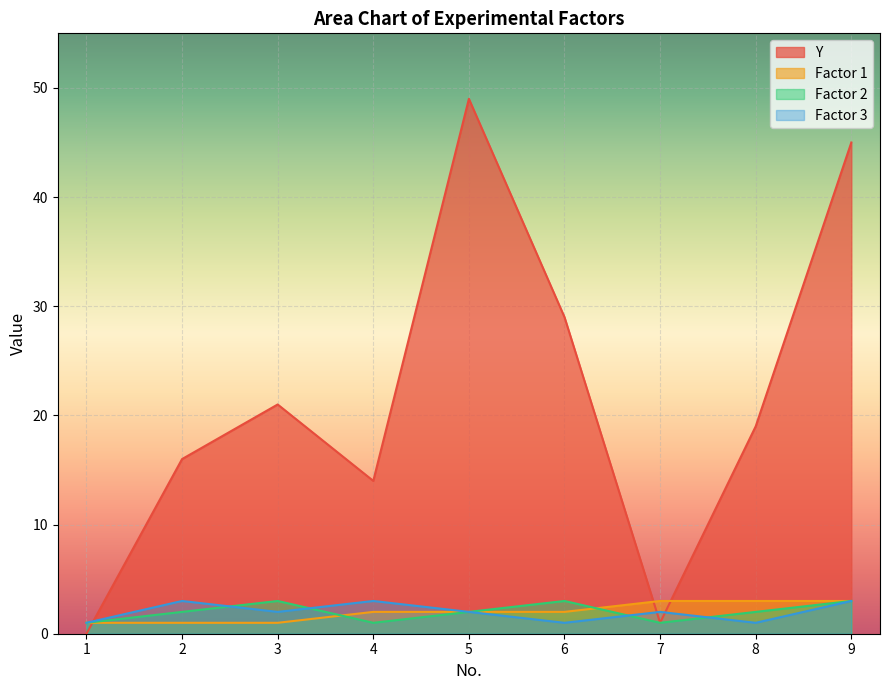

True or false: Factor 1 and Factor 2 cross at least once.

True